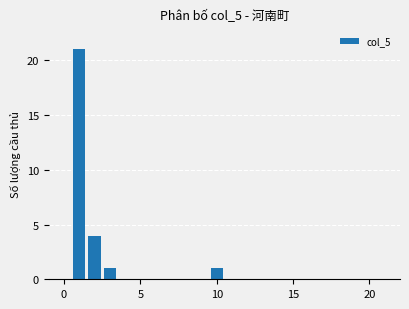

What is the sum of all values?

27